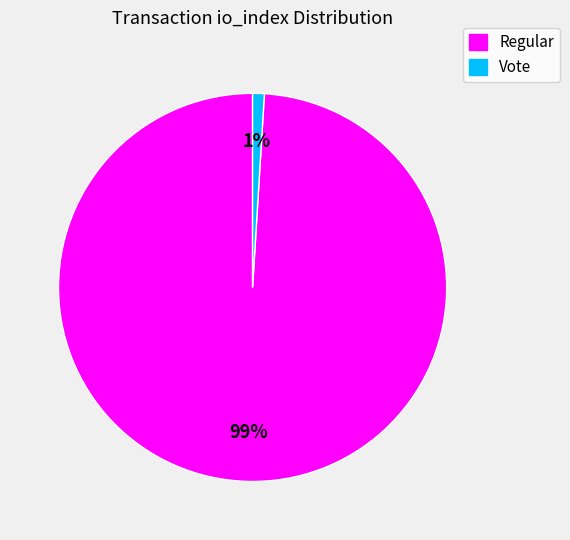

To the nearest percent, what percentage of the pie is Vote?

1%